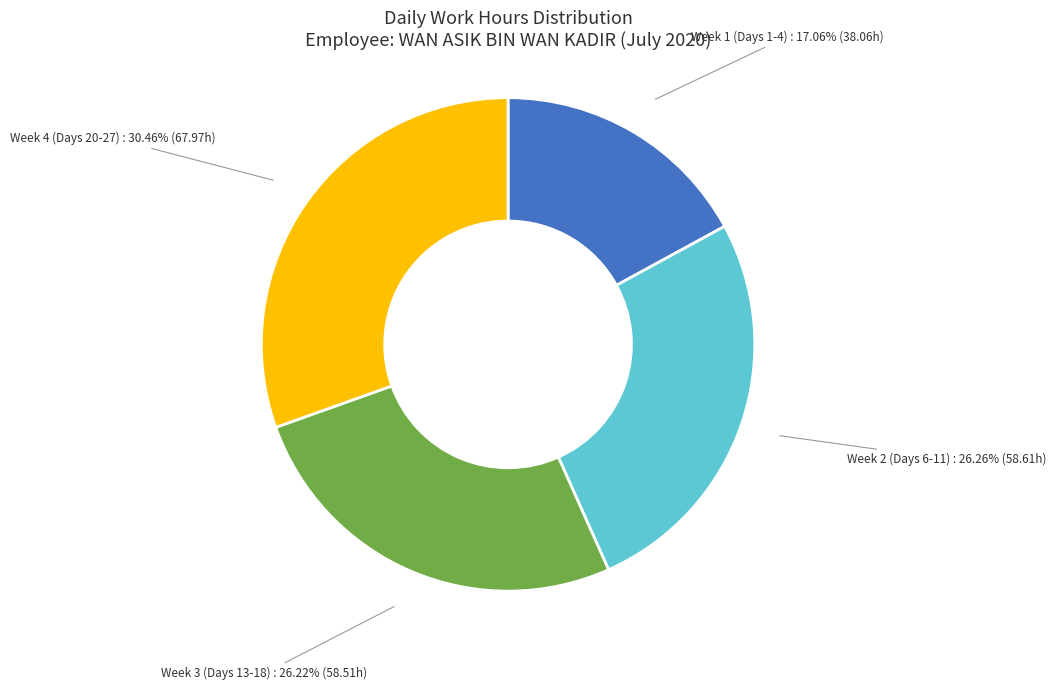

Is there any slice that represents more than half of the pie?

No